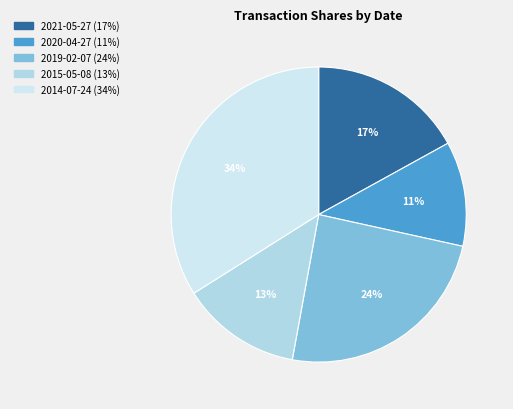

What portion of the pie excludes 2015-05-08?

86.8%